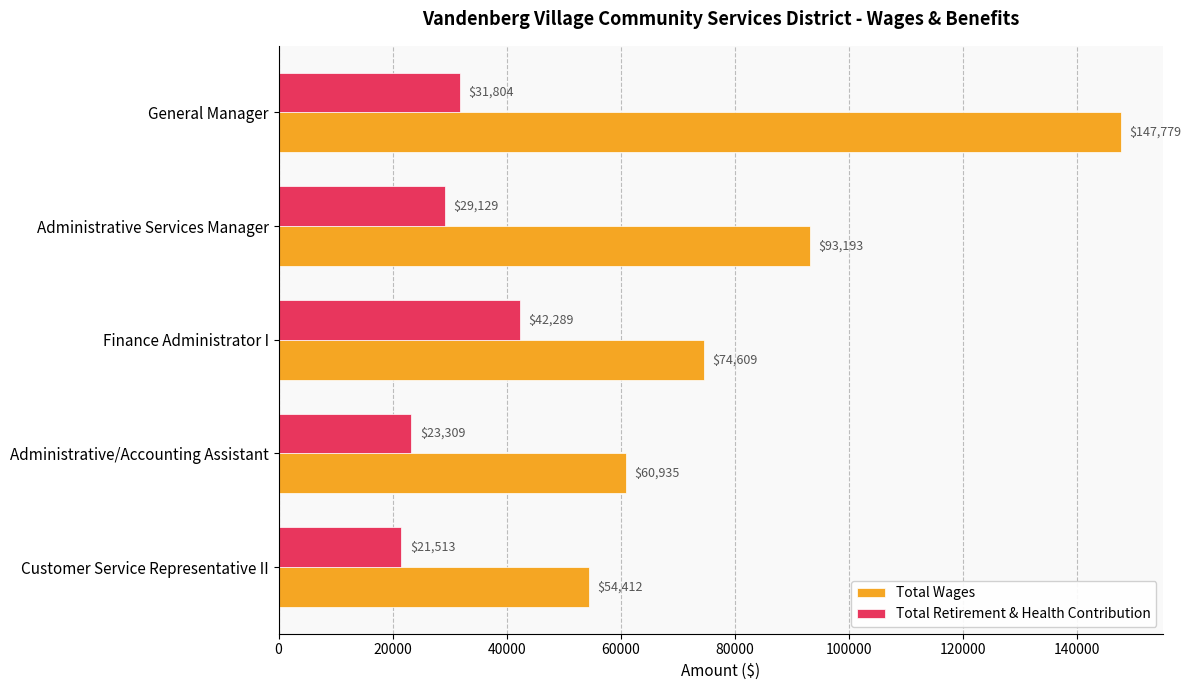

At which label does Total Wages reach its minimum?

Customer Service Representative II